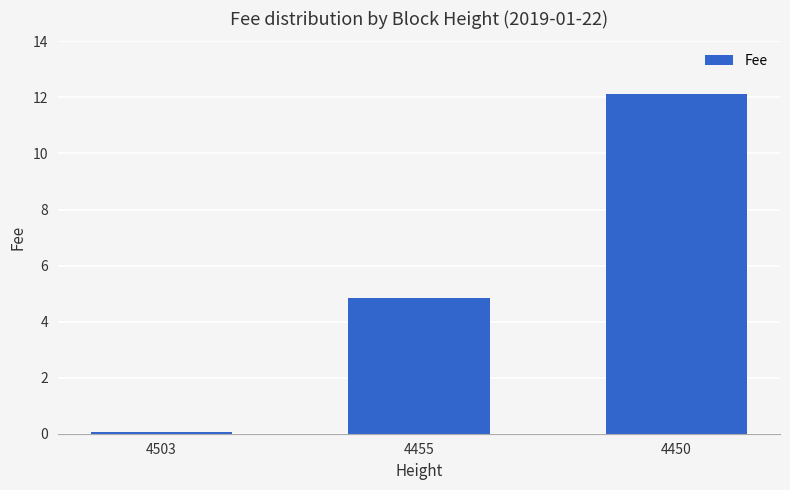

True or false: the data shows 17.8 at 4450.

False